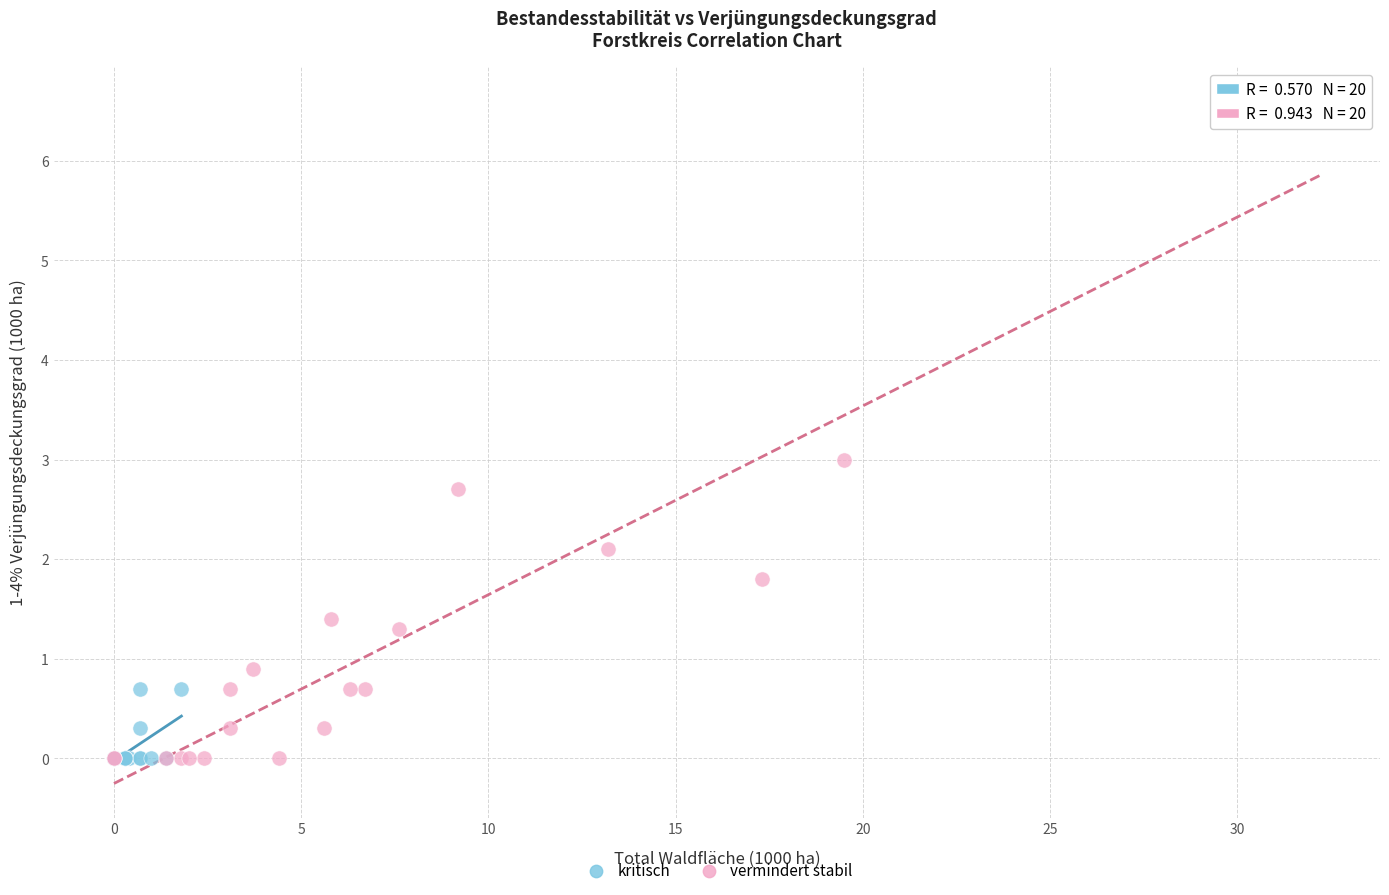

What are all the series names shown in the legend?

kritisch, vermindert stabil